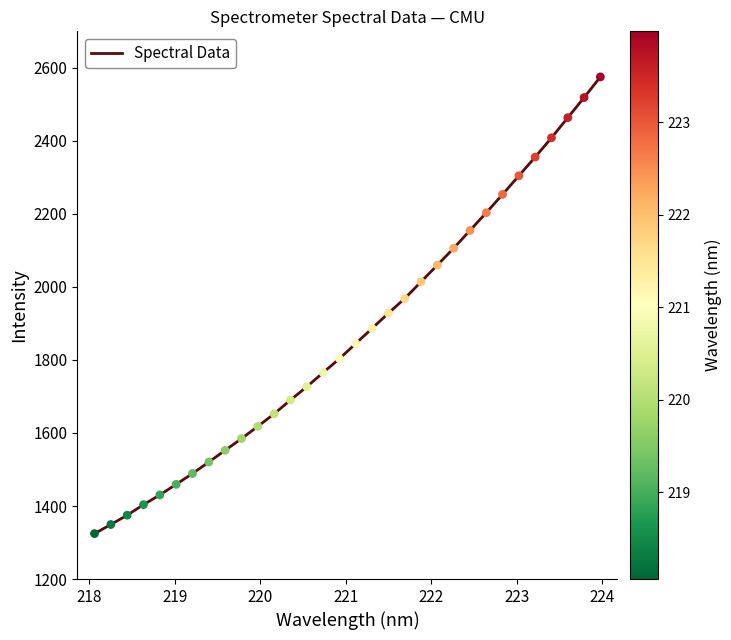

What is the difference between the maximum and minimum values?

1250.8